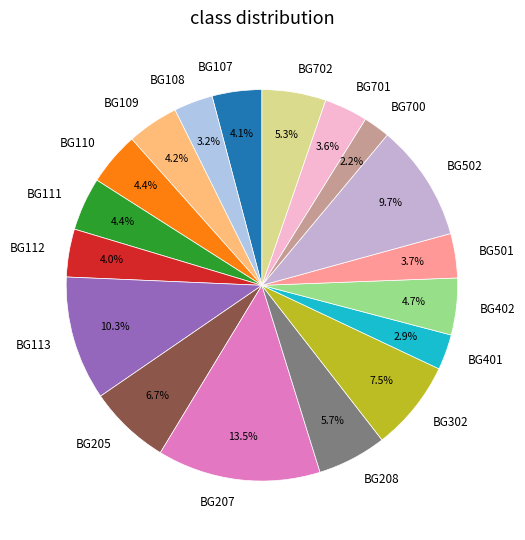

Approximately how many times larger is the value at BG702 compared to BG107?

1.3